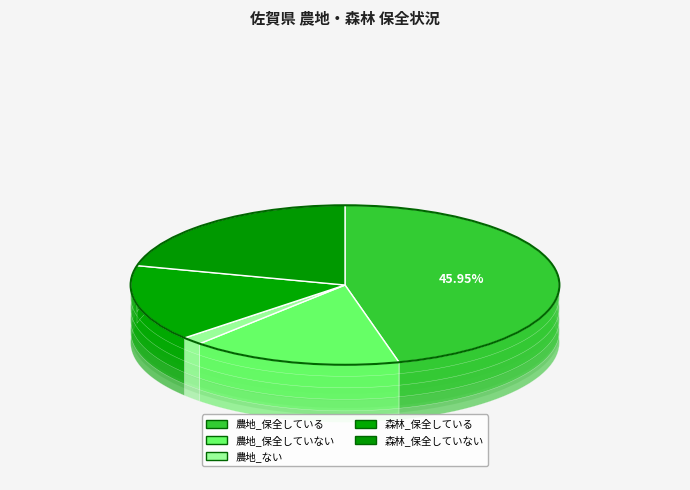

Which slice is the largest?

農地_保全している